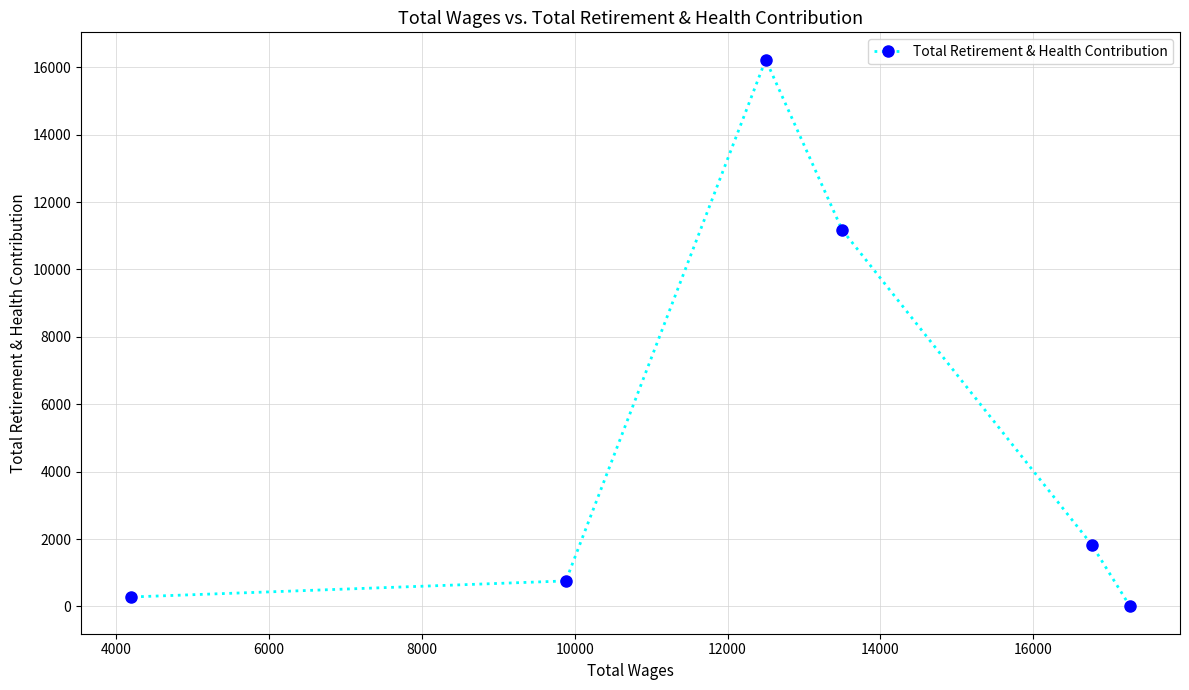

What is the difference between the second highest and minimum values?

11177